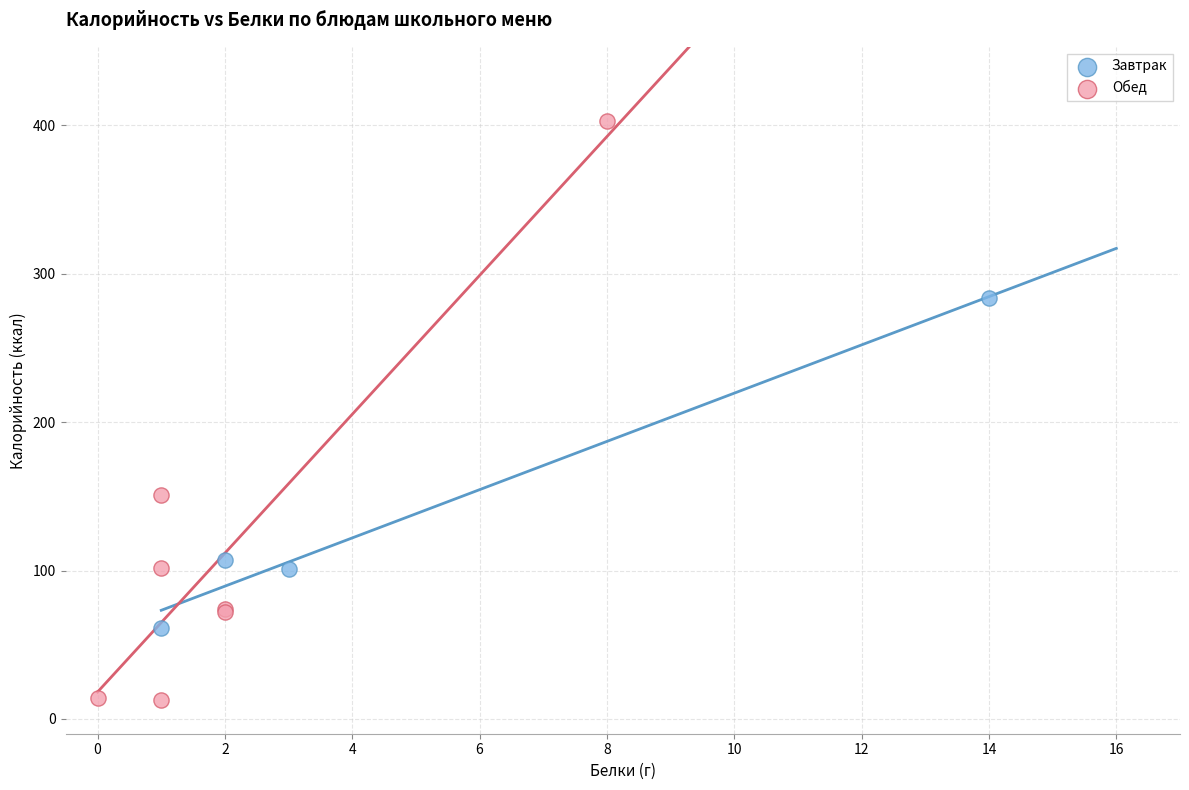

Which series reaches the maximum Y coordinate?

Обед